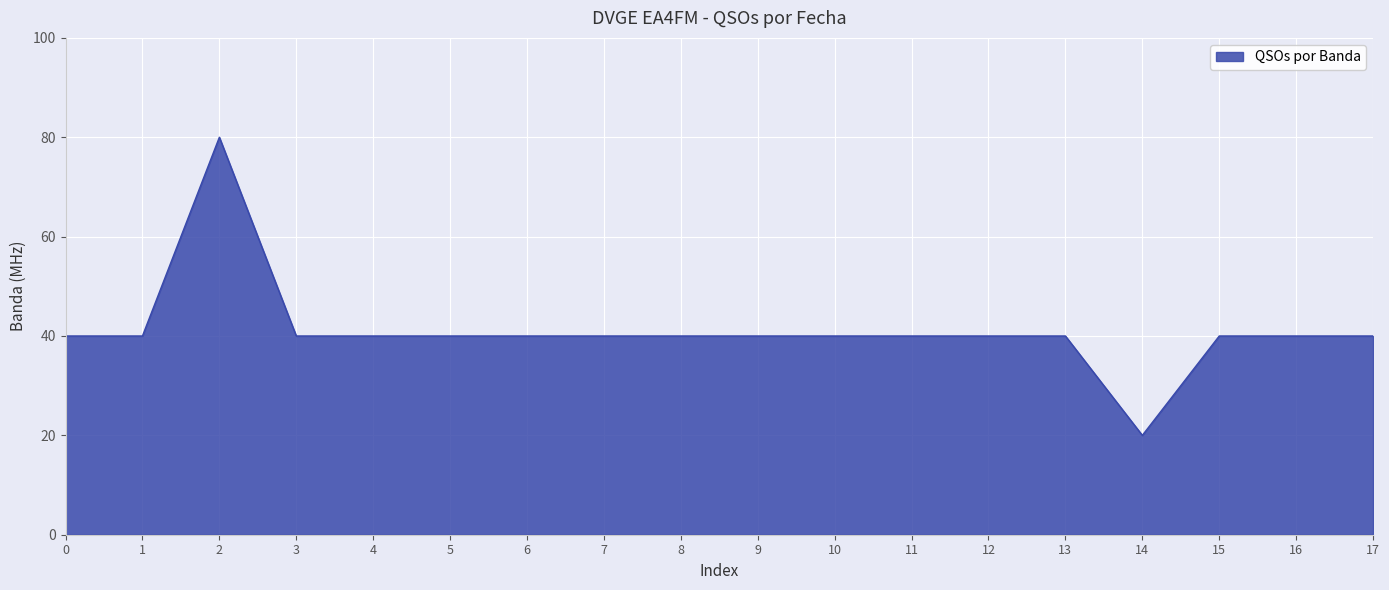

What is the approximate value at 2?

80